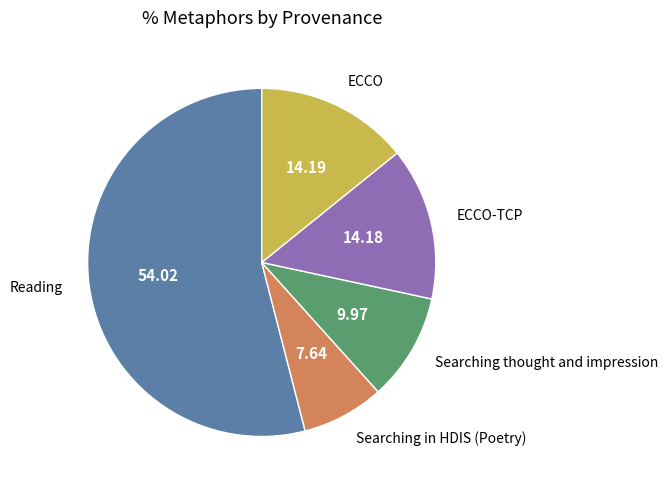

Is there a majority slice in this chart?

Yes